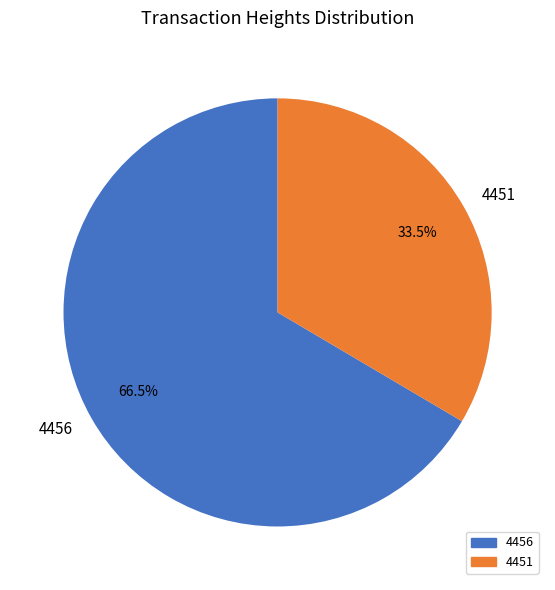

How many segments does this pie chart have?

2